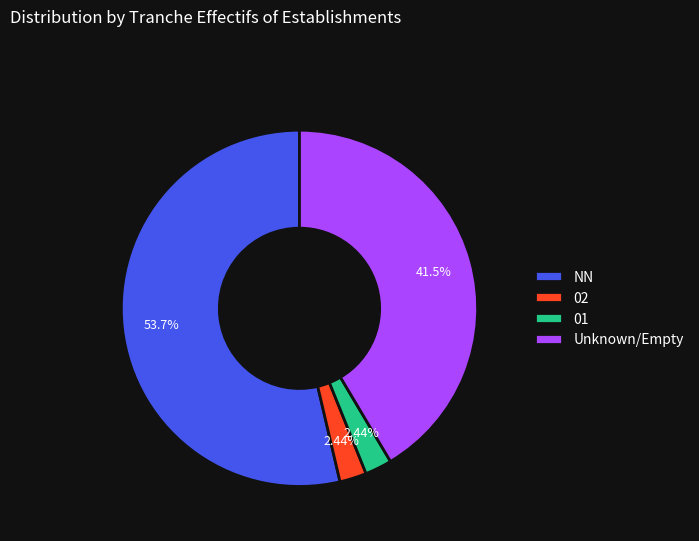

What is the ratio of the value at 01 to the value at 02?

1.0